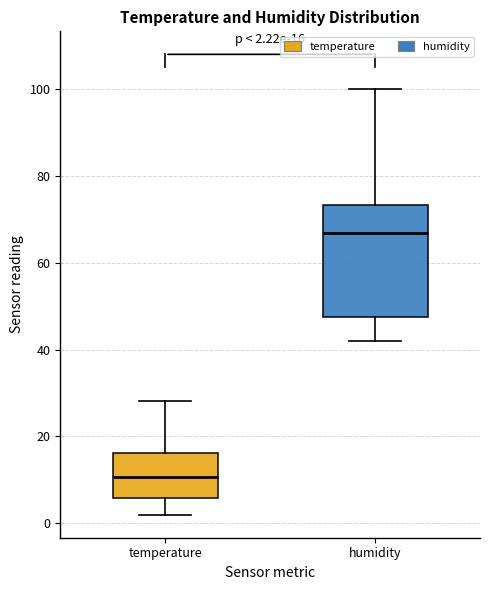

Which box has the highest median line?

humidity